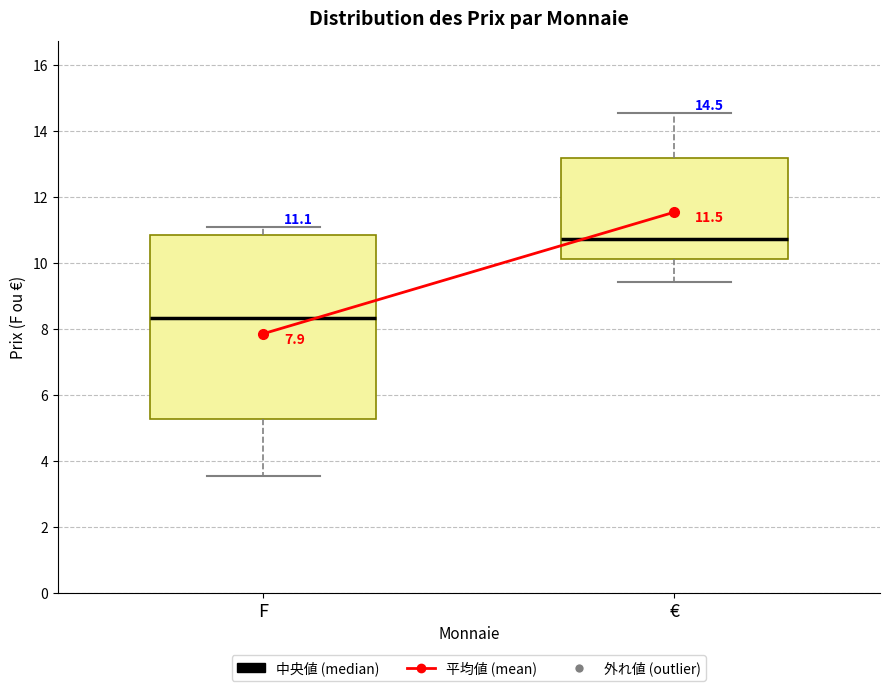

Which box's median line is the highest?

€